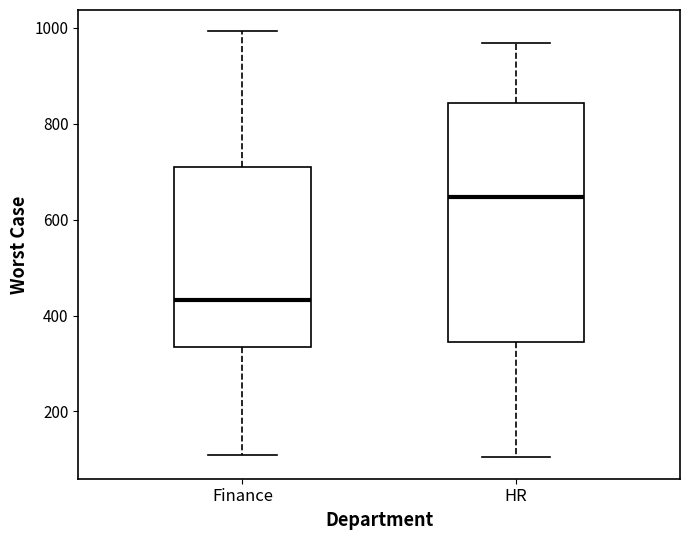

Comparing the boxes themselves (not the whiskers), which one is the tallest?

HR